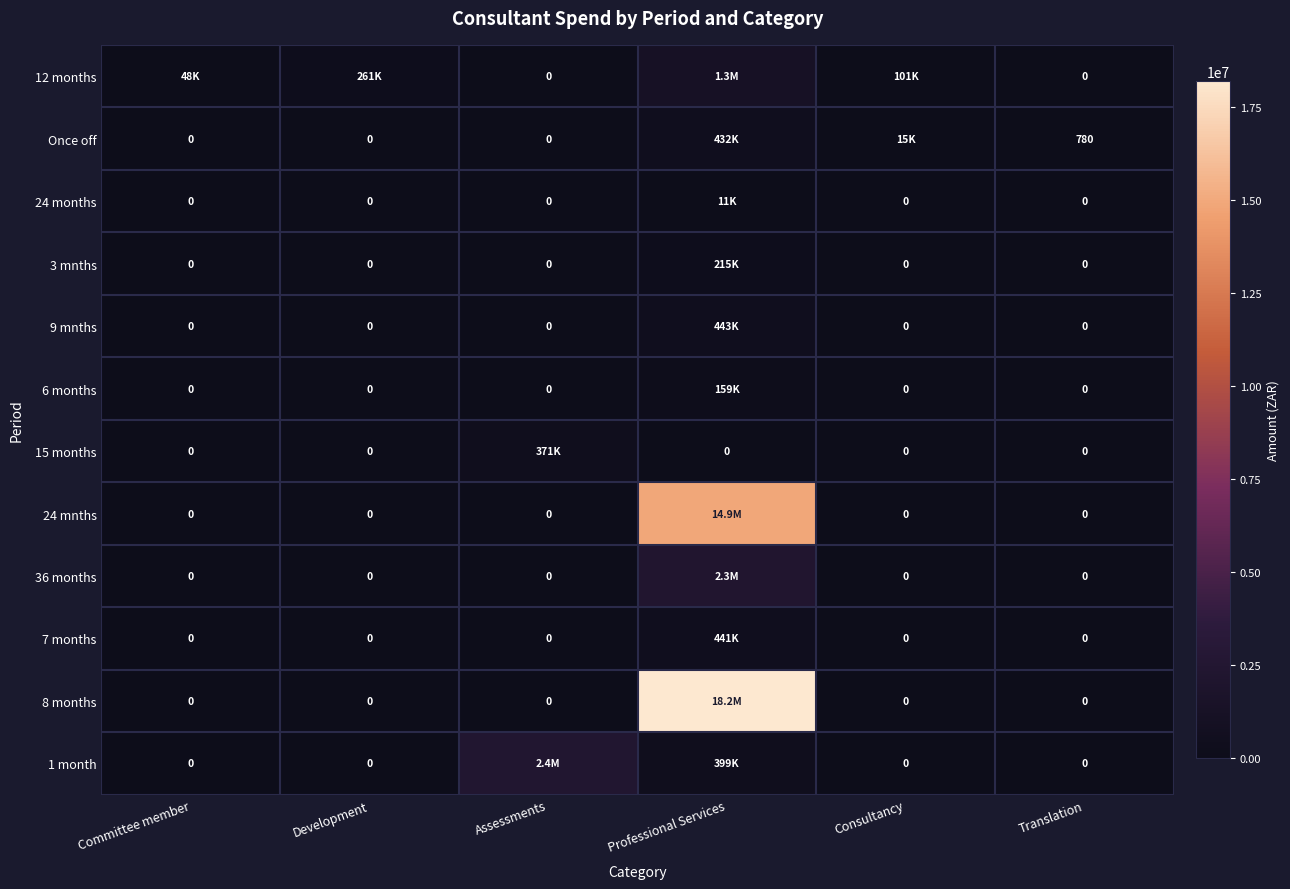

Which label corresponds to the smallest value in the chart?

Assessments